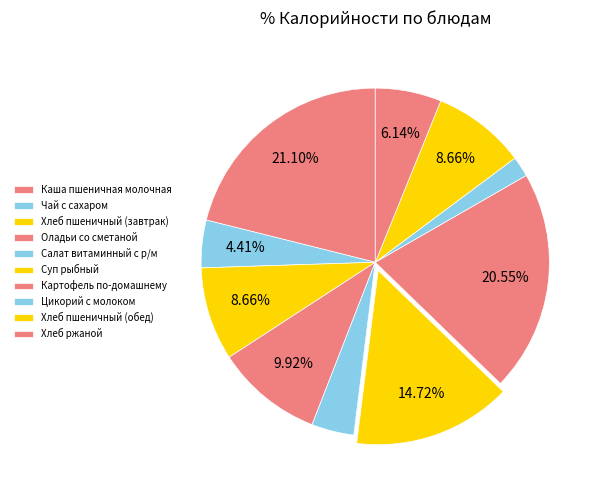

How many slices are in this pie chart?

10